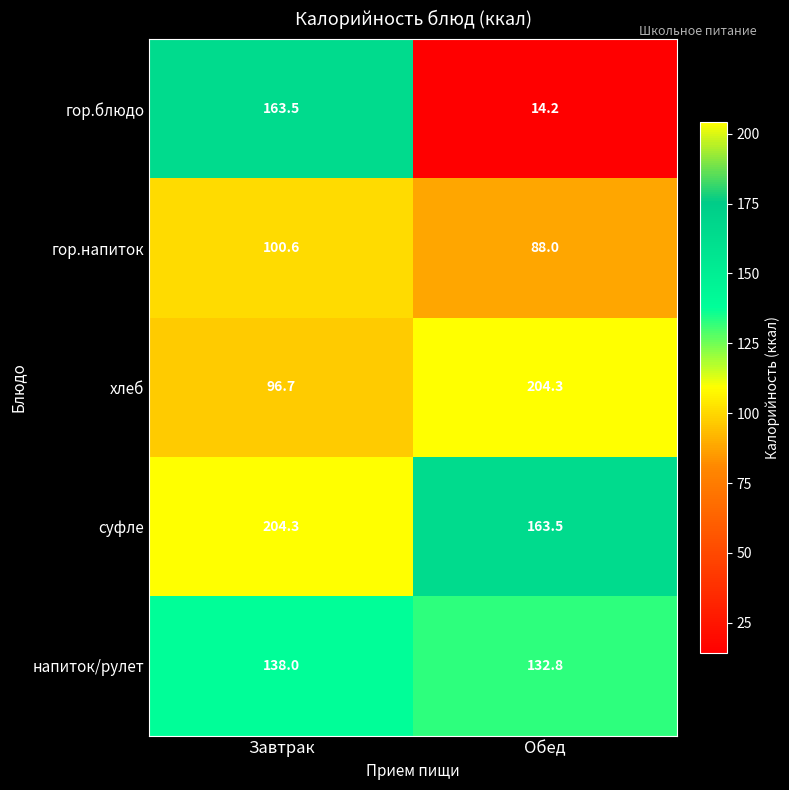

What is the sum of the гор.напиток values at Завтрак and Обед?

188.6